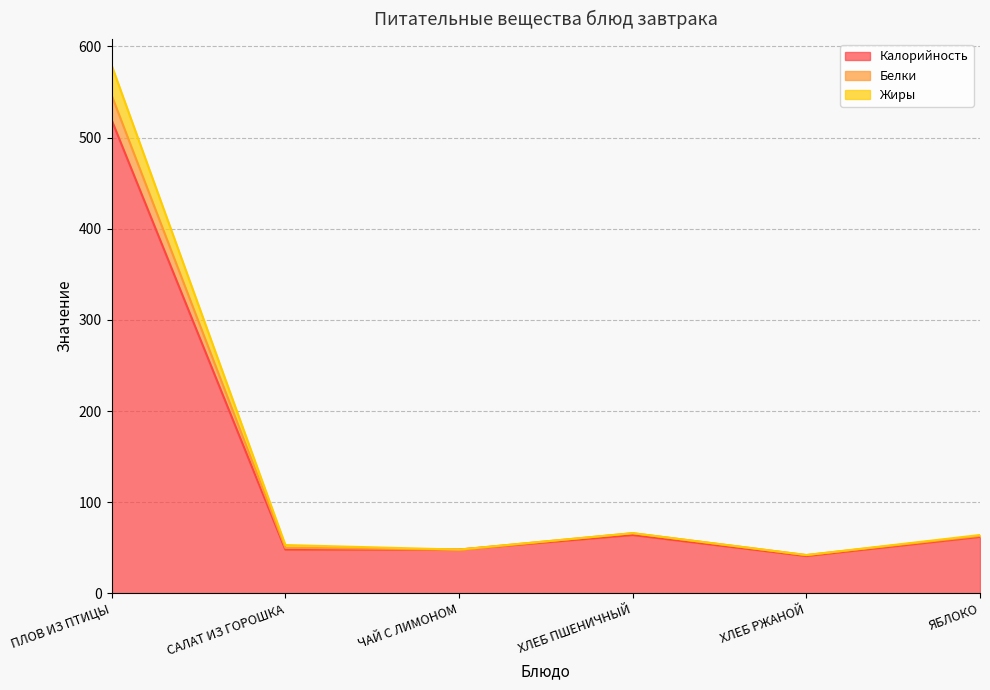

What is the average value of the Калорийность series?

130